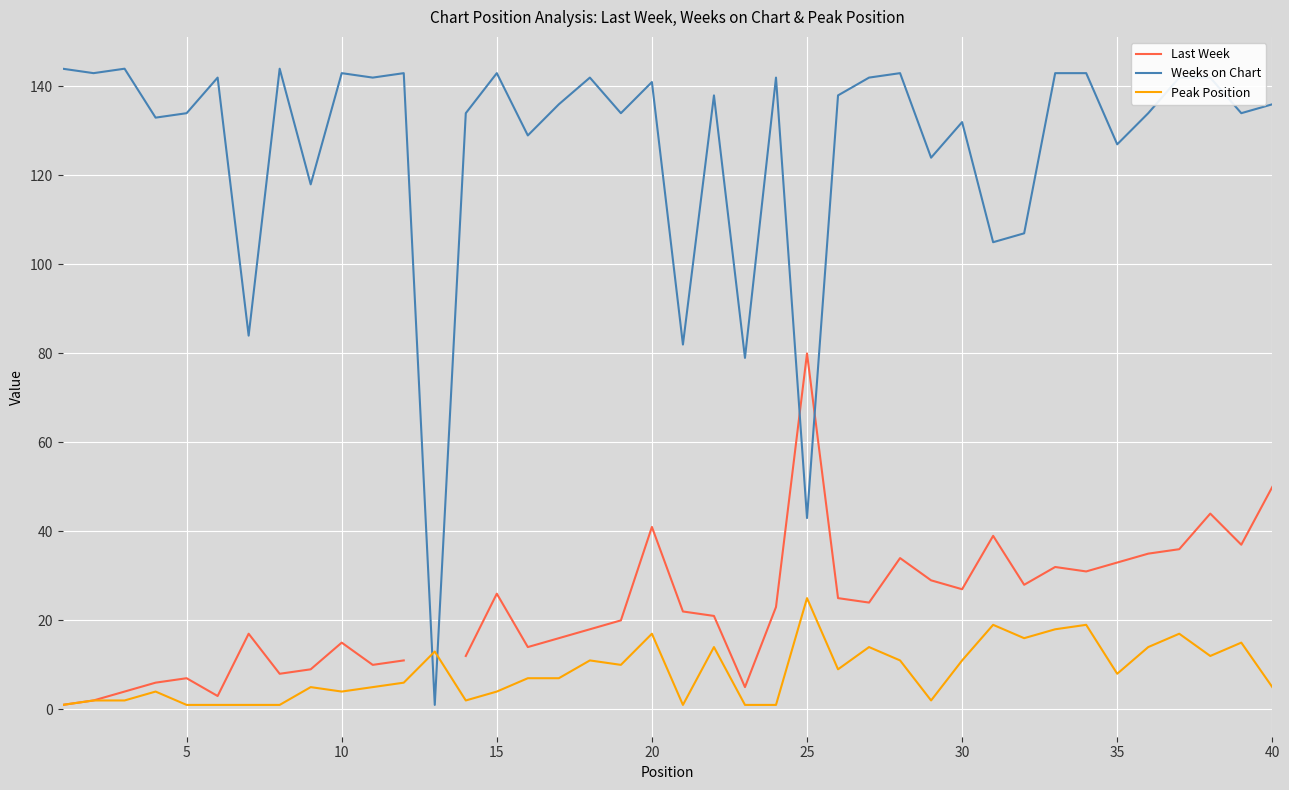

Read the Weeks on Chart value at 30.

132